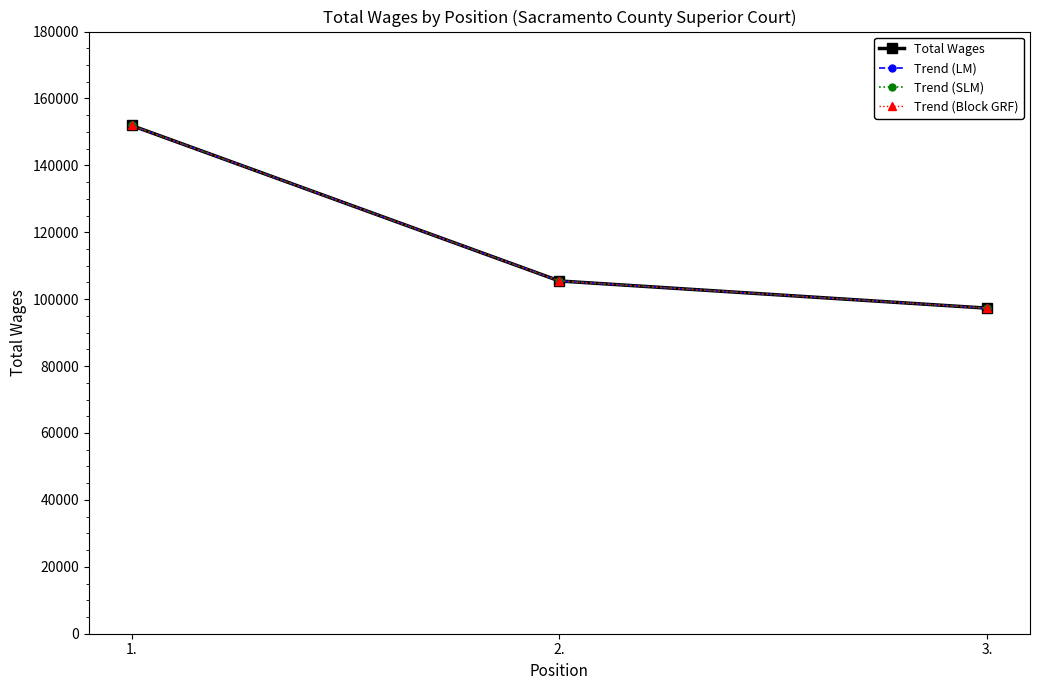

What is the difference between the Total Wages values at 1. and 2.?

46480